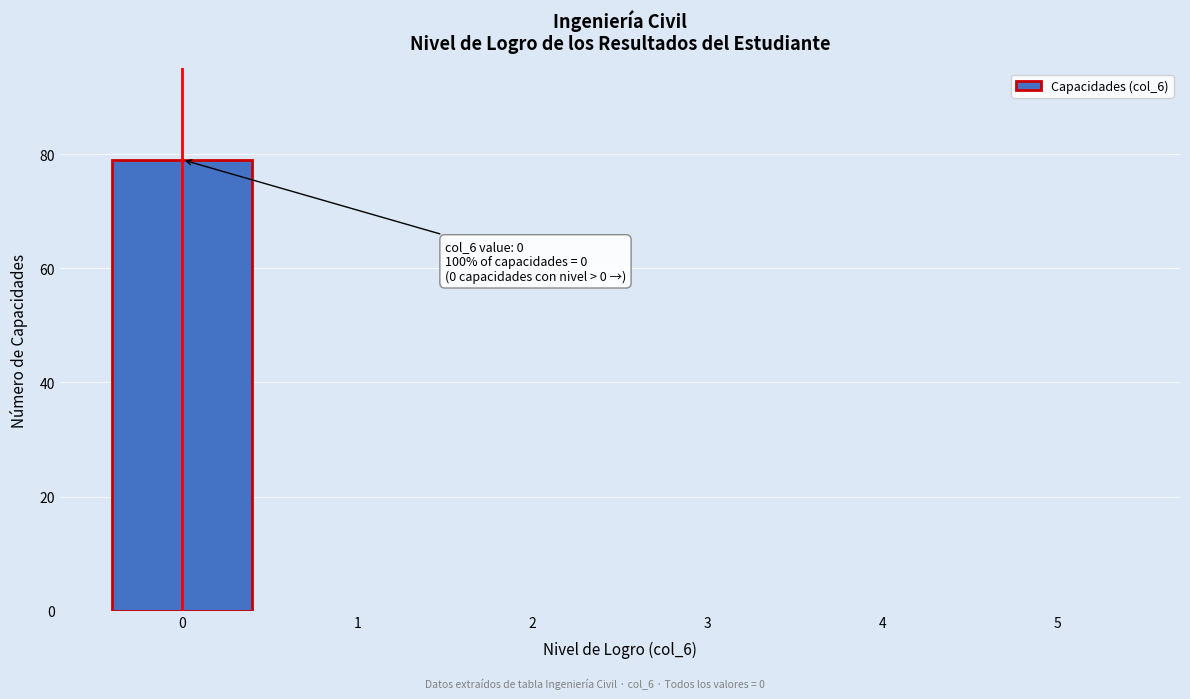

Reading left to right, list all the values displayed in this chart.

0=79	1=0	2=0	3=0	4=0	5=0